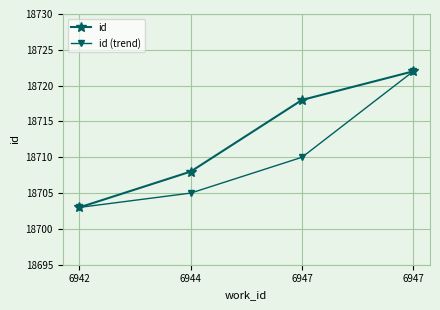

How many lines are shown in the chart?

2